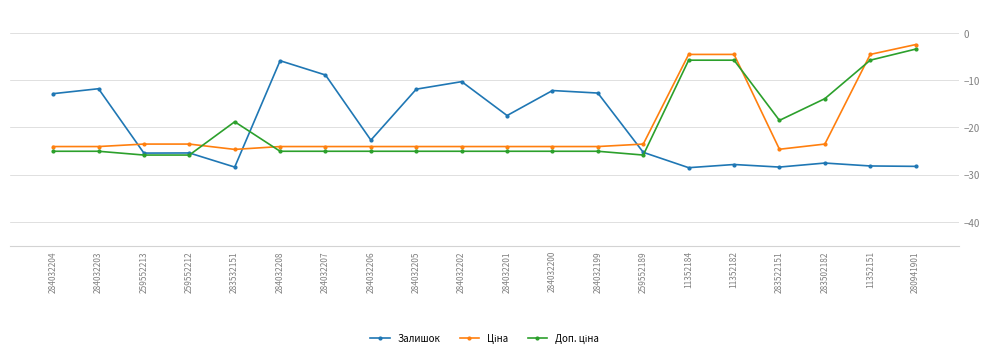

Is it true that Залишок equals -10.3 at 284032202?

True